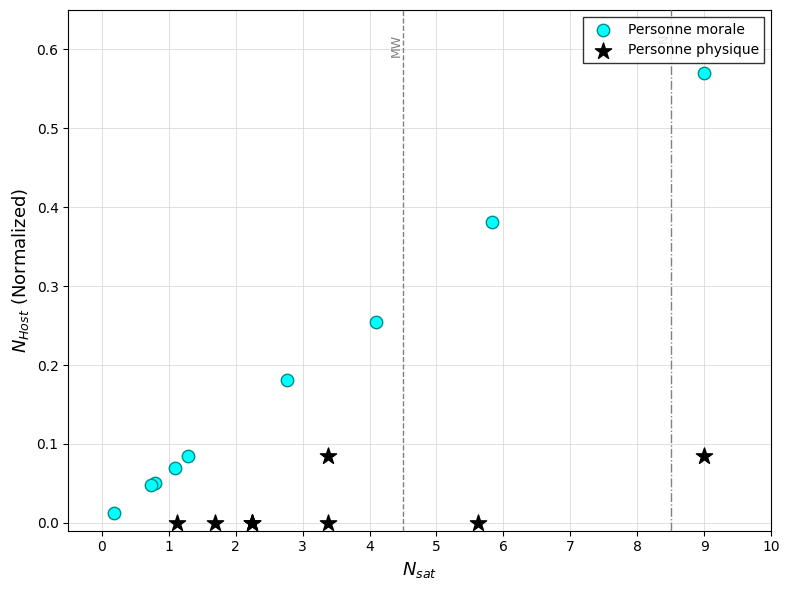

Which series contains the highest Y value?

Personne morale